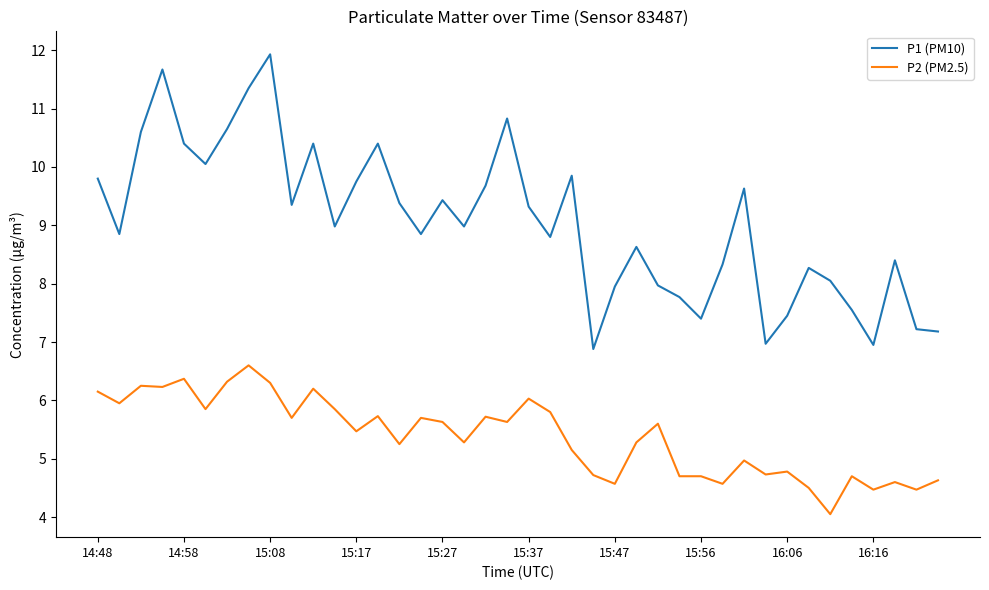

What is the greatest value displayed?

11.9